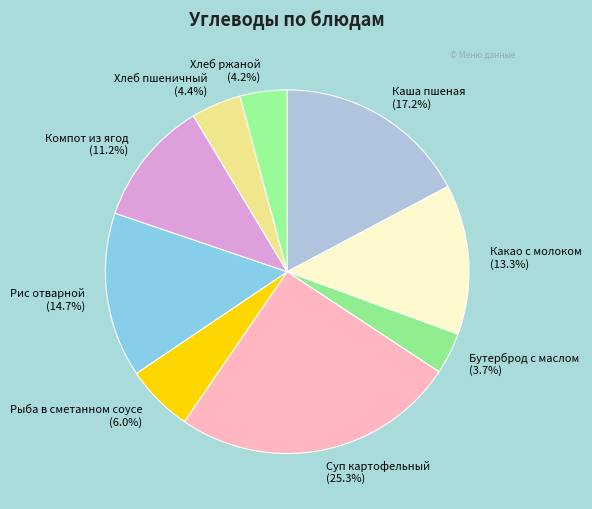

Approximately how many times larger is the value at Бутерброд с маслом (3.7%) compared to Компот из ягод (11.2%)?

0.3